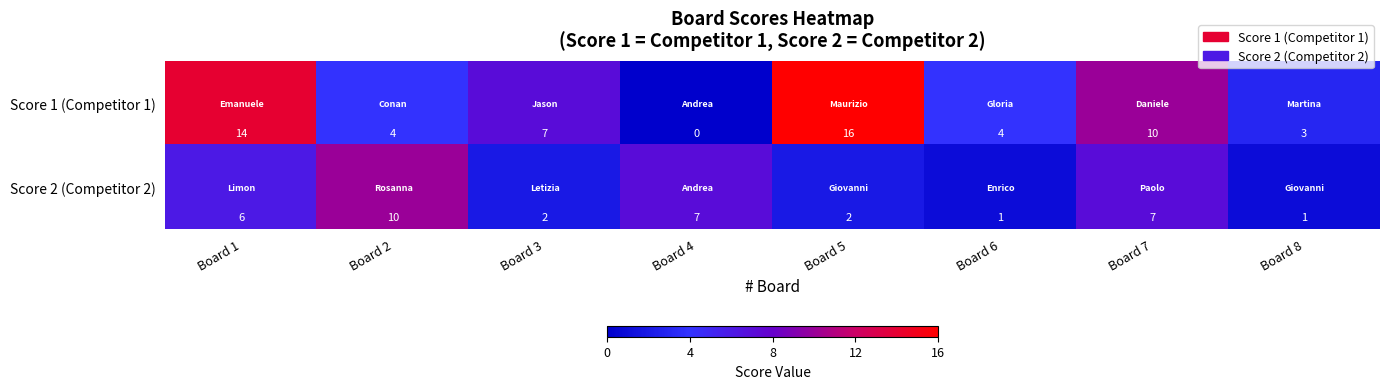

At which category is the sum across all series the highest?

Board 1